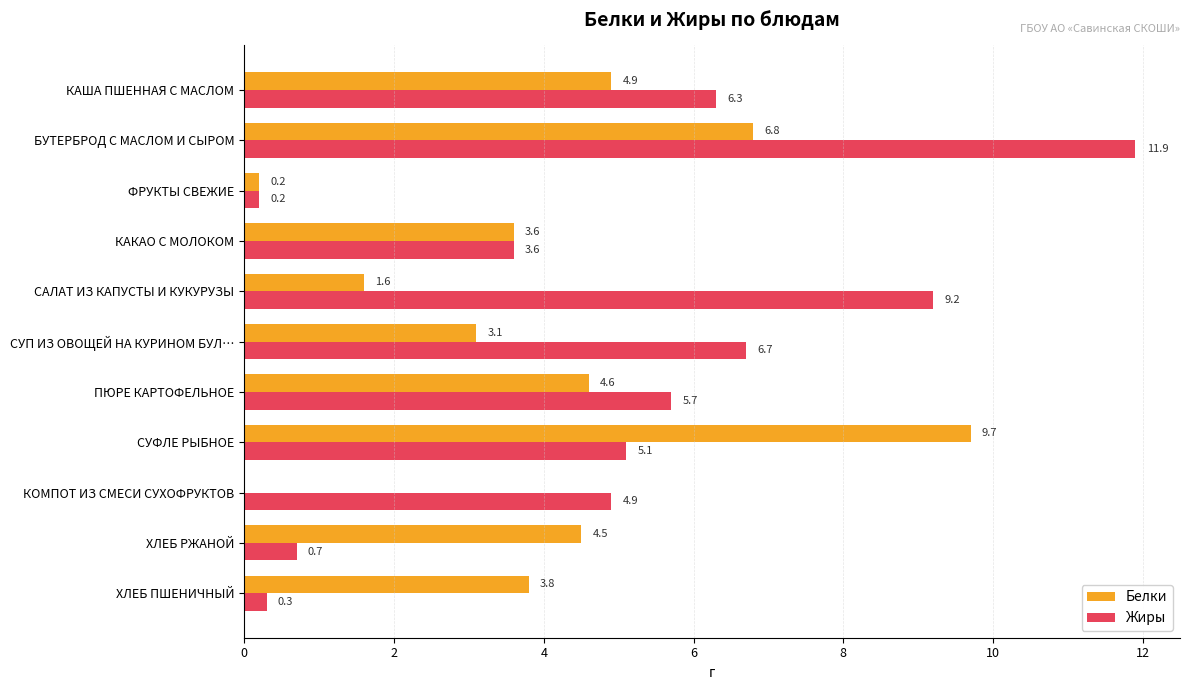

The value of Жиры at КАКАО С МОЛОКОМ is 3.6. True or false?

True